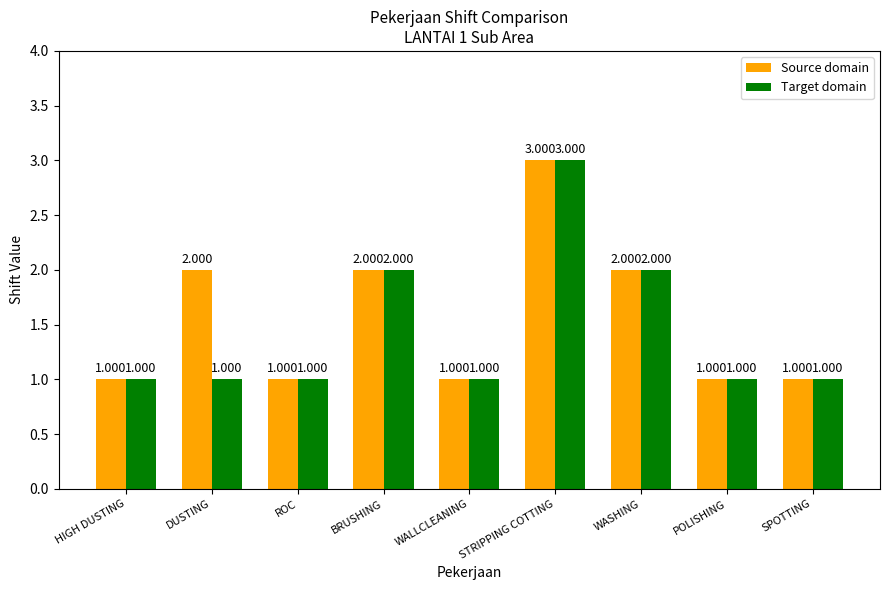

Which series changed the most between DUSTING and SPOTTING?

Source domain